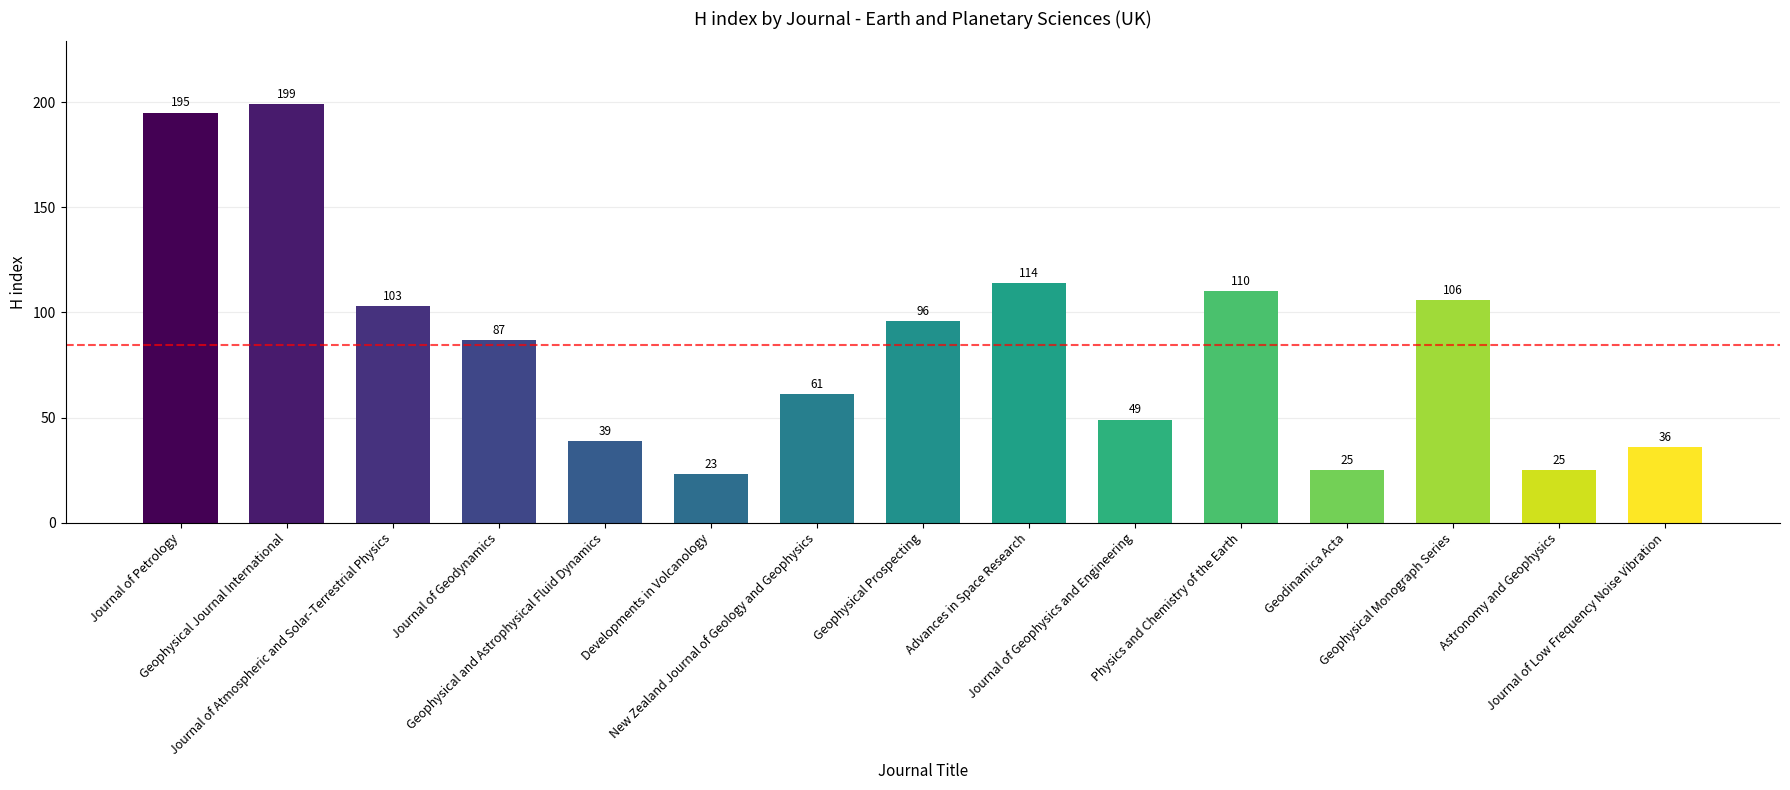

What is the value of the 12th bar from the left?

25